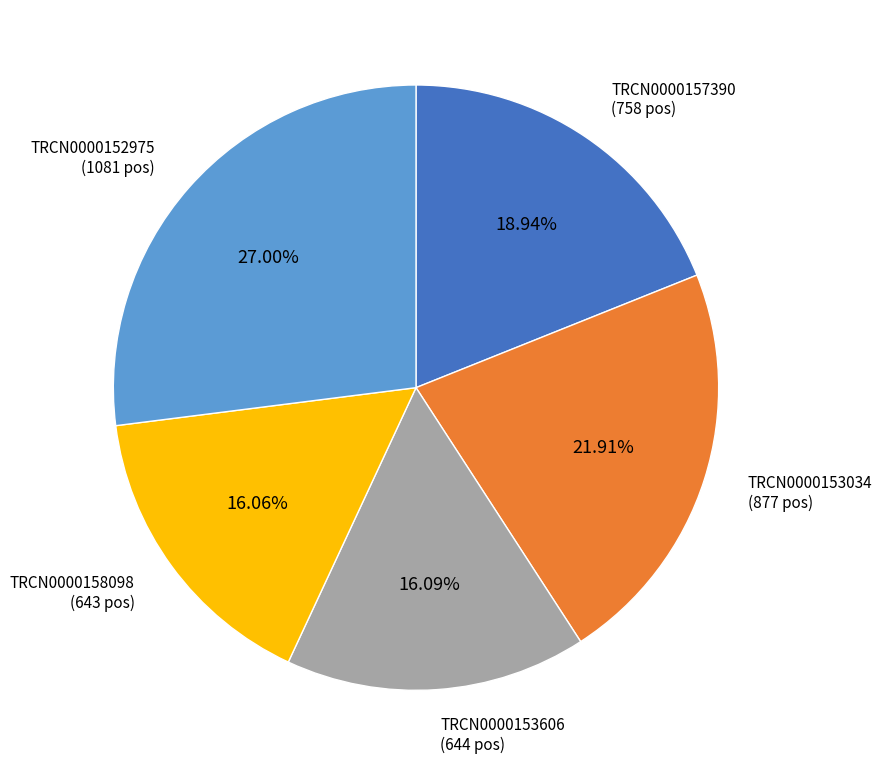

Is there any slice that represents more than half of the pie?

No